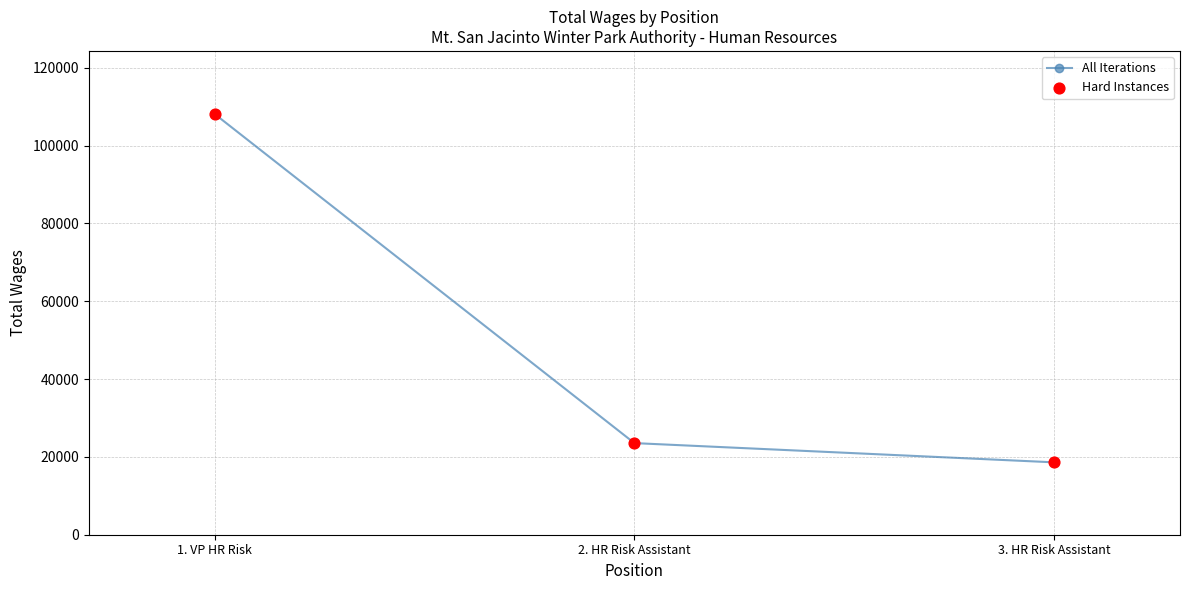

Which label corresponds to the largest value in the chart?

1. VP HR Risk